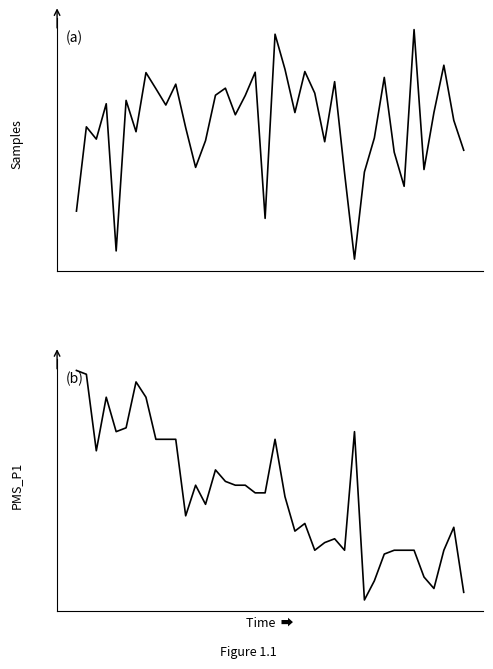

Is it true that Samples equals 7810025.3 at 37?

False